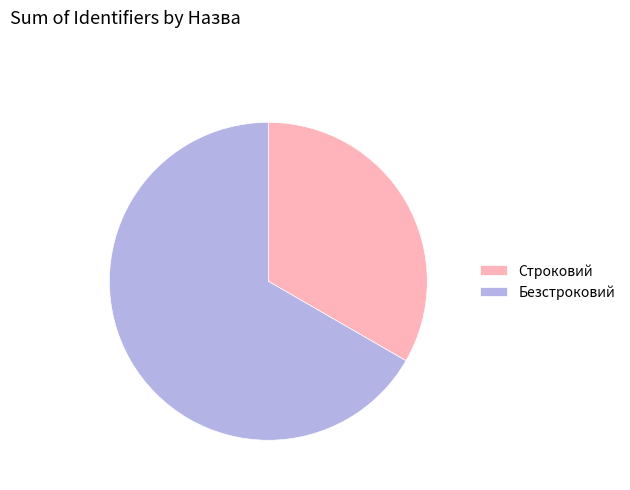

Combined, do Строковий and Безстроковий account for over 50%?

Yes